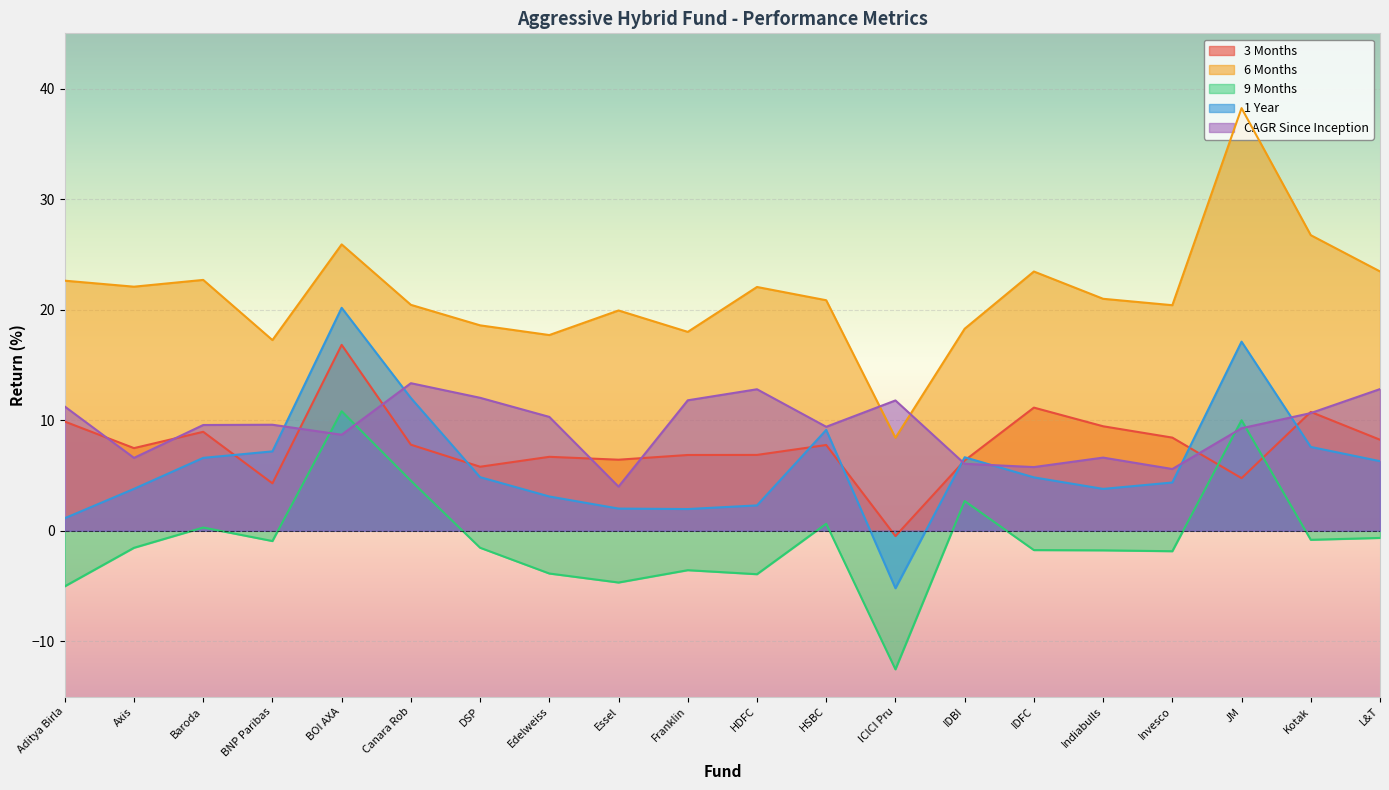

How many lines are shown in the chart?

5